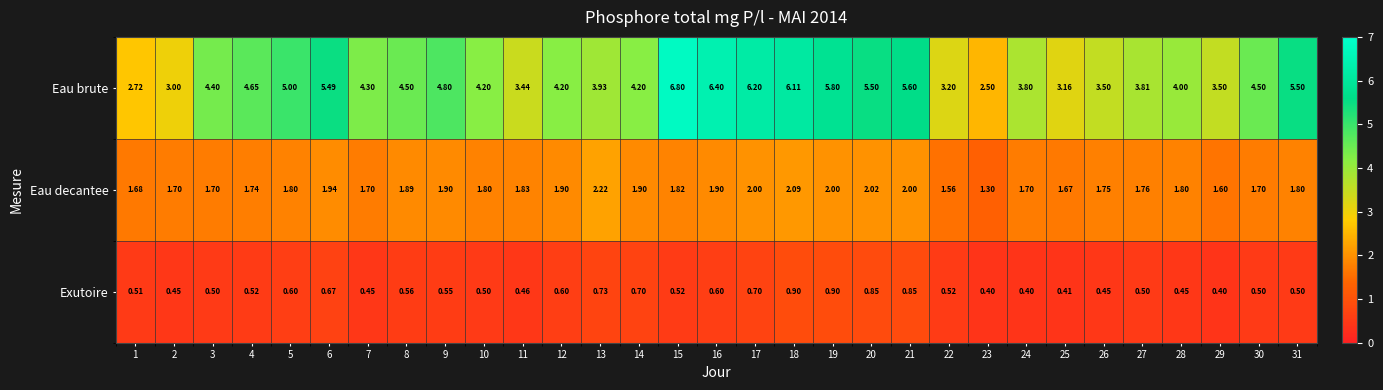

Between 12 and 22, which series saw the biggest shift?

Eau brute